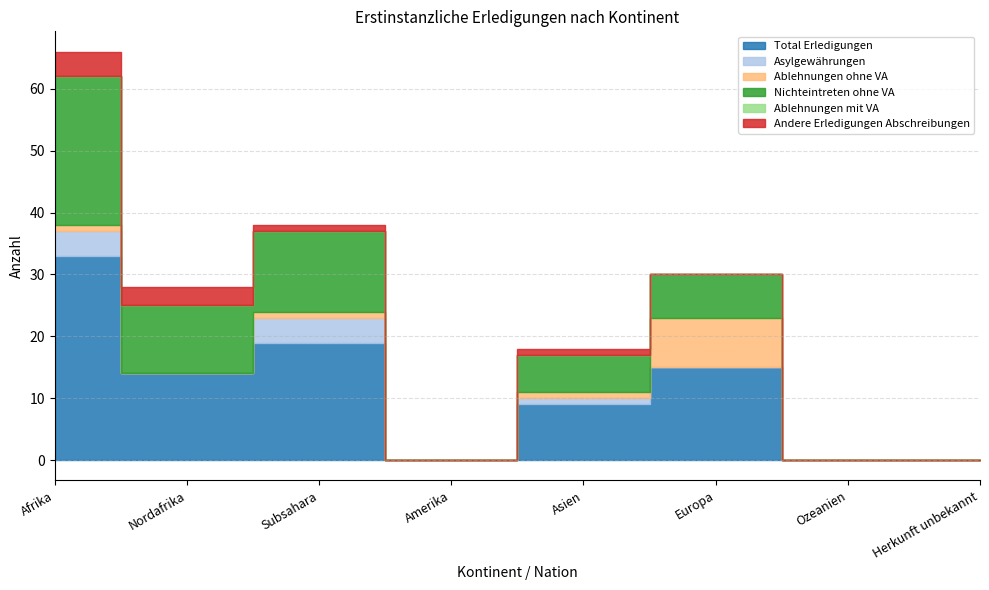

Count the Andere Erledigungen Abschreibungen values in the range 0 to 3.

7